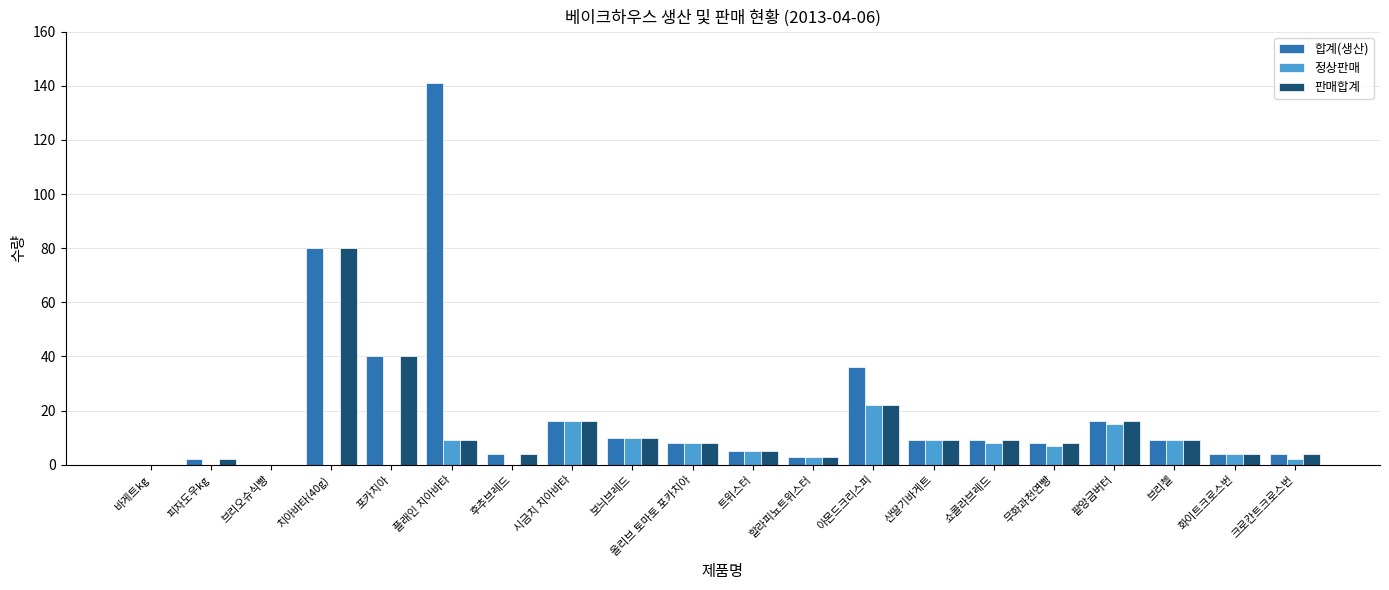

What is the sum of the 판매합계 values at 쇼콜라브레드 and 올리브 토마토 포카치아?

17